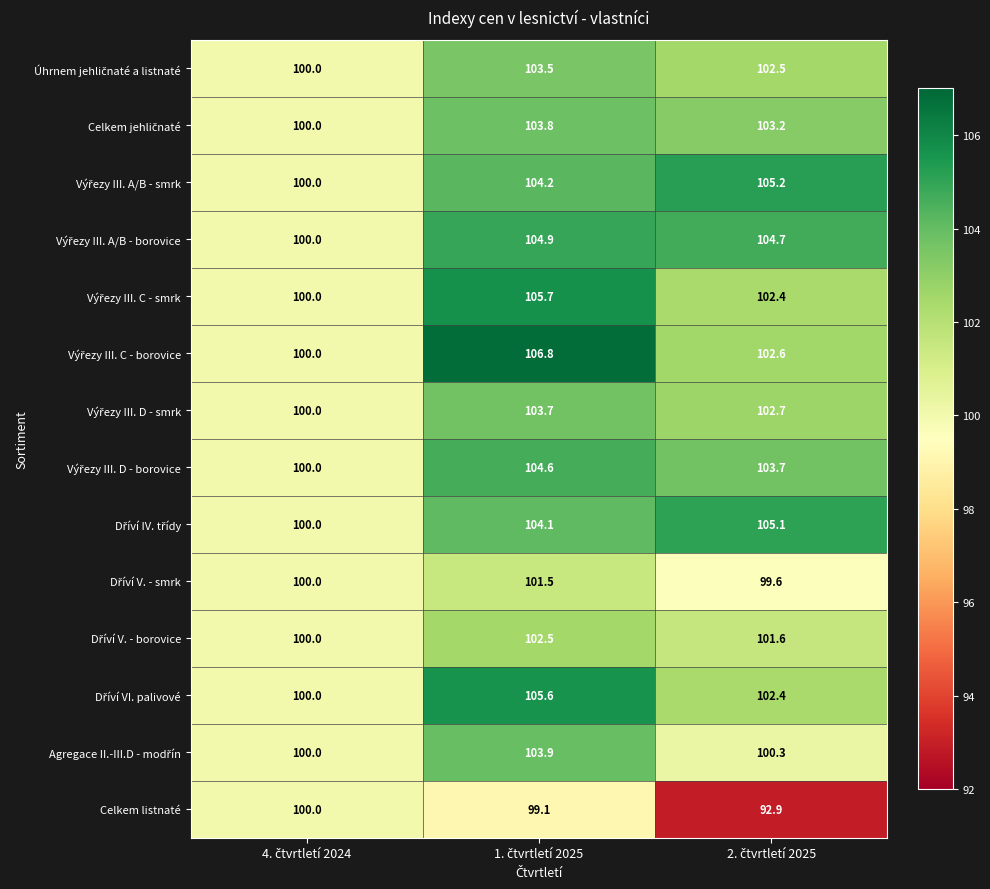

Which series has the largest range (max minus min)?

Celkem listnaté